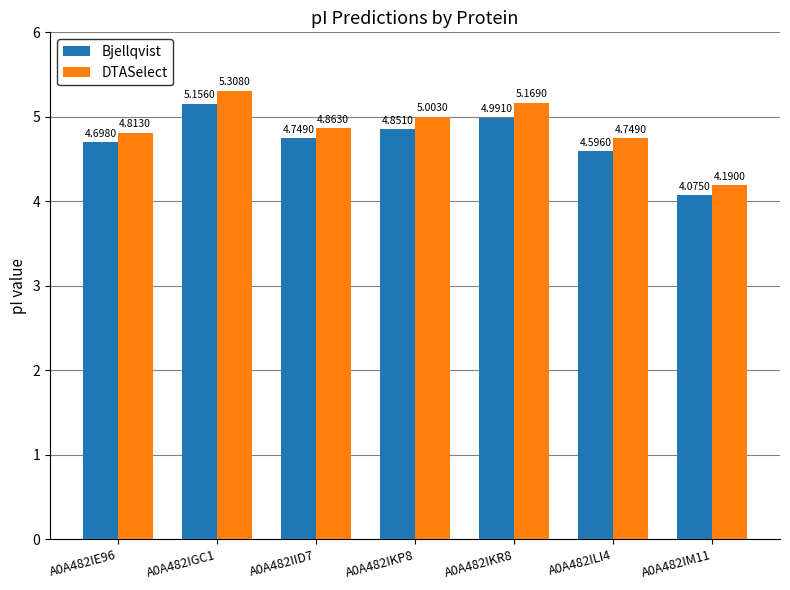

Which label corresponds to the smallest value in the chart?

A0A482IM11